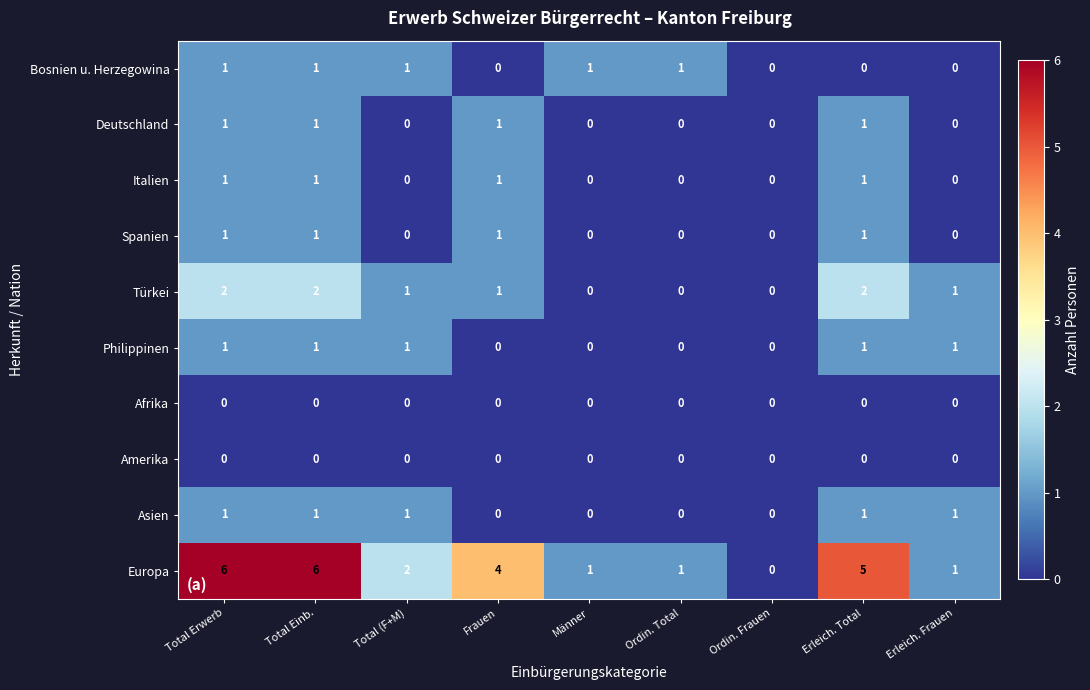

Which series has the largest range (max minus min)?

Europa